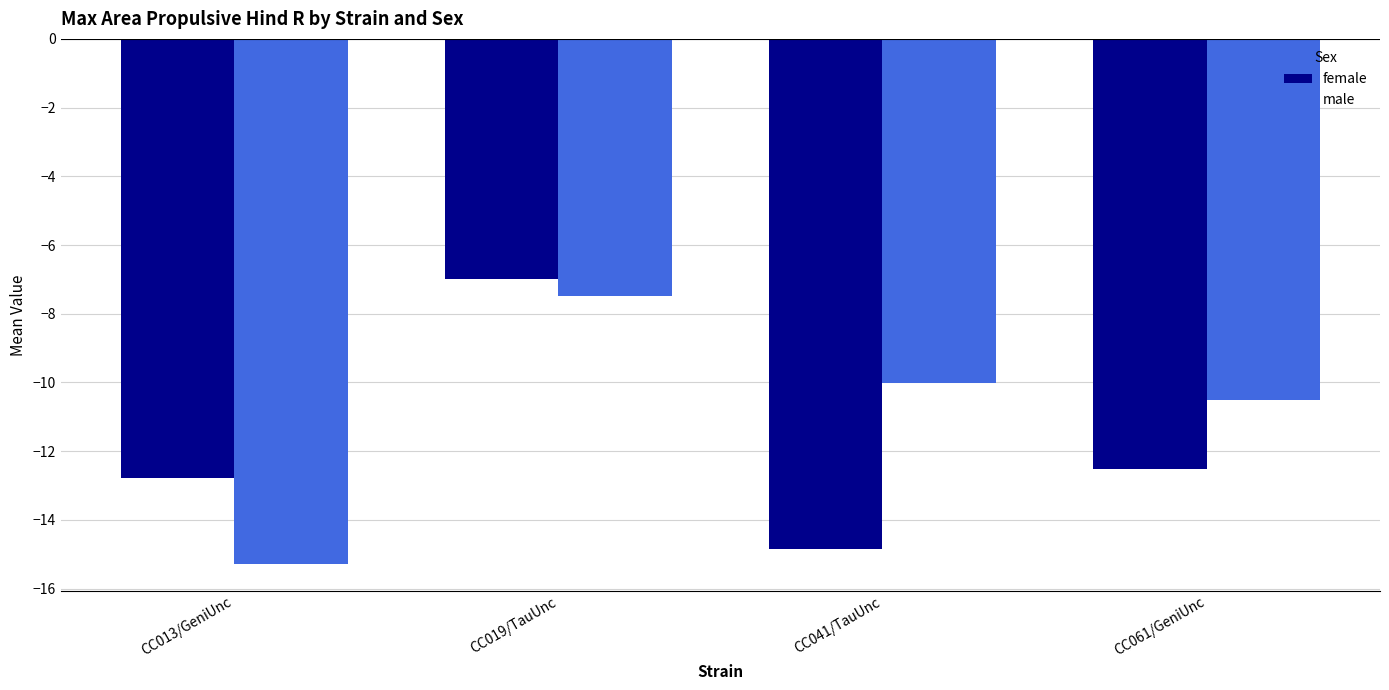

What is the difference between the highest and lowest values at CC061/GeniUnc?

2.0